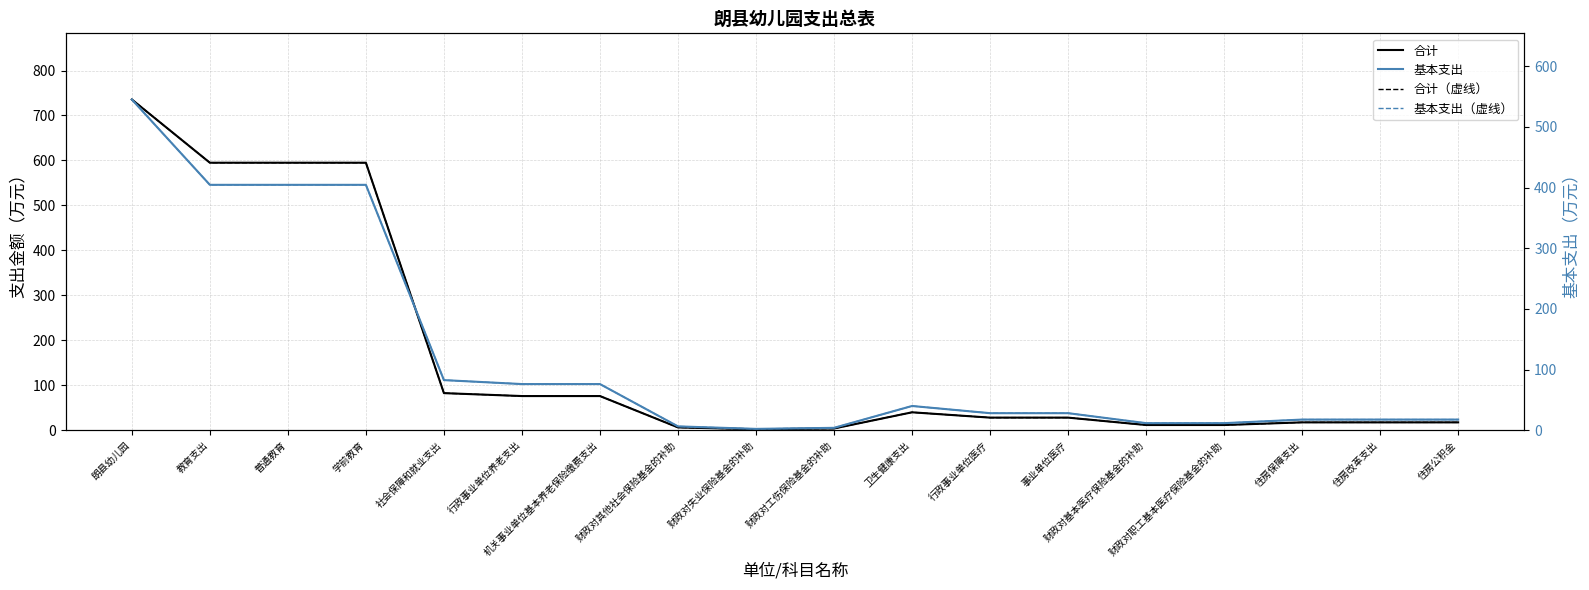

Where is 合计（虚线） nearest to the value 368?

教育支出